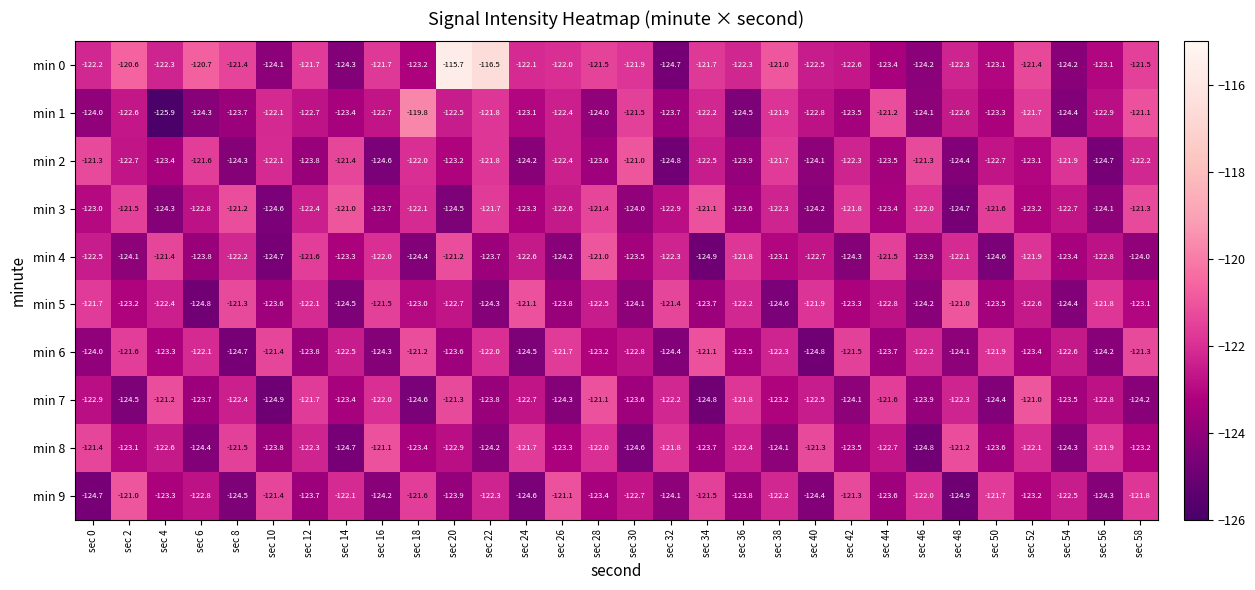

What is the difference between the maximum and second lowest values in the min 5 series?

3.6